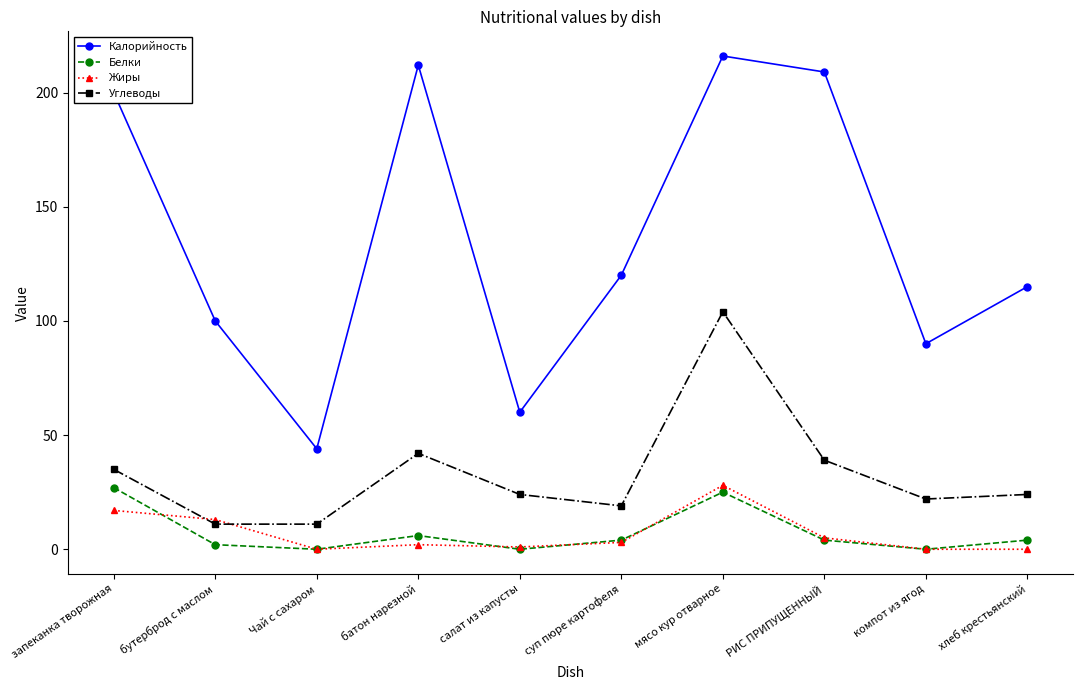

Reading left to right, extract all data points from this chart.

Калорийность: запеканка творожная=200	бутерброд с маслом=100	Чай с сахаром=44	батон нарезной=212	салат из капусты=60	суп пюре картофеля=120	мясо кур отварное=216	РИС ПРИПУЩЕННЫЙ=209	компот из ягод=90	хлеб крестьянский=115
Белки: запеканка творожная=27	бутерброд с маслом=2	Чай с сахаром=0	батон нарезной=6	салат из капусты=0	суп пюре картофеля=4	мясо кур отварное=25	РИС ПРИПУЩЕННЫЙ=4	компот из ягод=0	хлеб крестьянский=4
Жиры: запеканка творожная=17	бутерброд с маслом=13	Чай с сахаром=0	батон нарезной=2	салат из капусты=1	суп пюре картофеля=3	мясо кур отварное=28	РИС ПРИПУЩЕННЫЙ=5	компот из ягод=0	хлеб крестьянский=0
Углеводы: запеканка творожная=35	бутерброд с маслом=11	Чай с сахаром=11	батон нарезной=42	салат из капусты=24	суп пюре картофеля=19	мясо кур отварное=104	РИС ПРИПУЩЕННЫЙ=39	компот из ягод=22	хлеб крестьянский=24